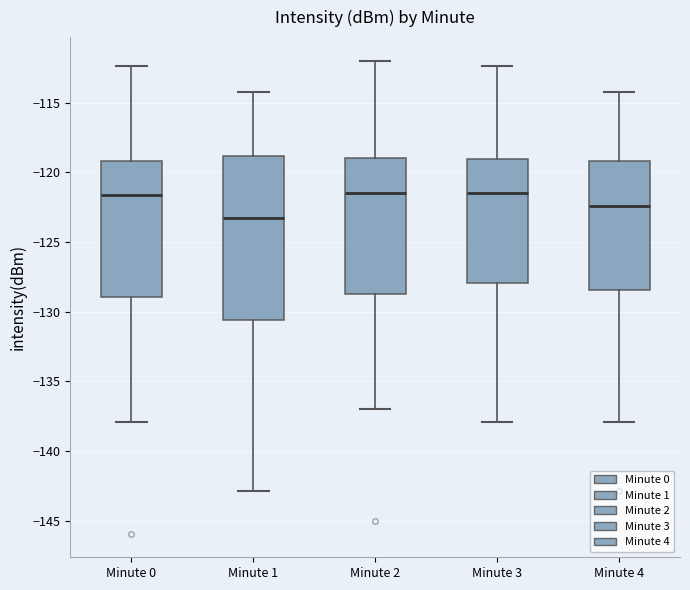

Comparing the boxes themselves (not the whiskers), which one is the tallest?

Minute 1